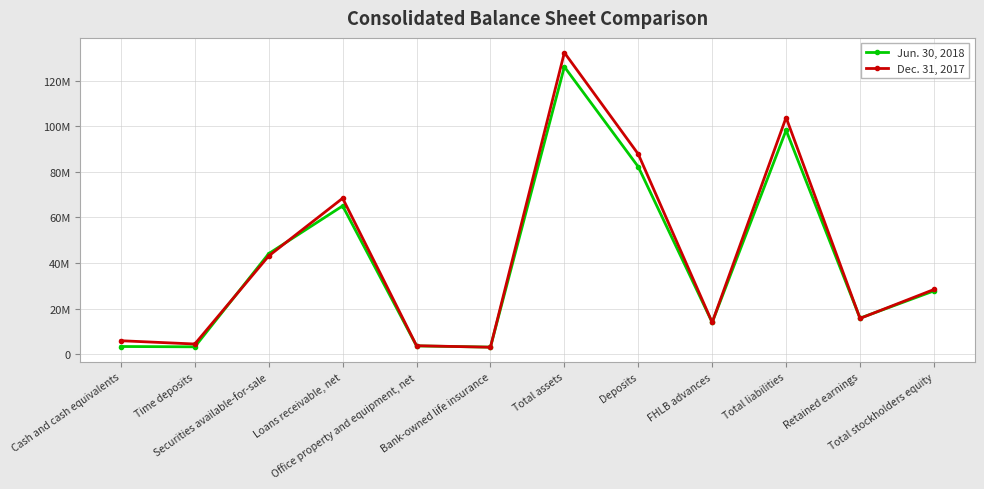

Does the chart have visible grid lines?

Yes